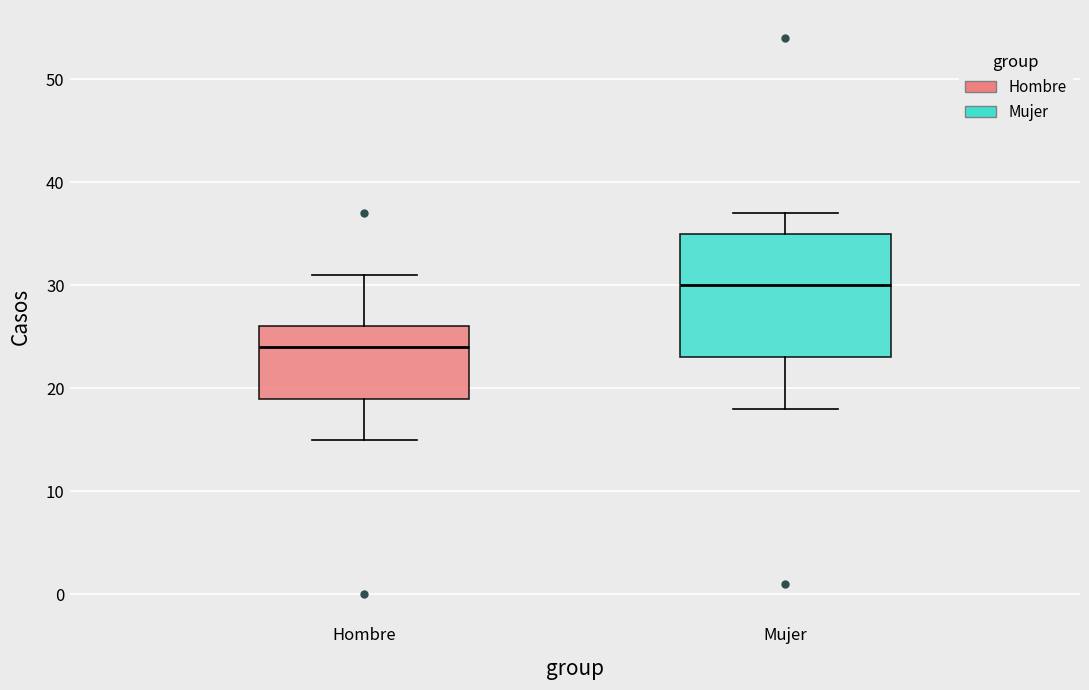

Where does the upper whisker of the box for Hombre end on the y-axis? The values are not printed on the chart, so give them approximately, as read against the axis.

31